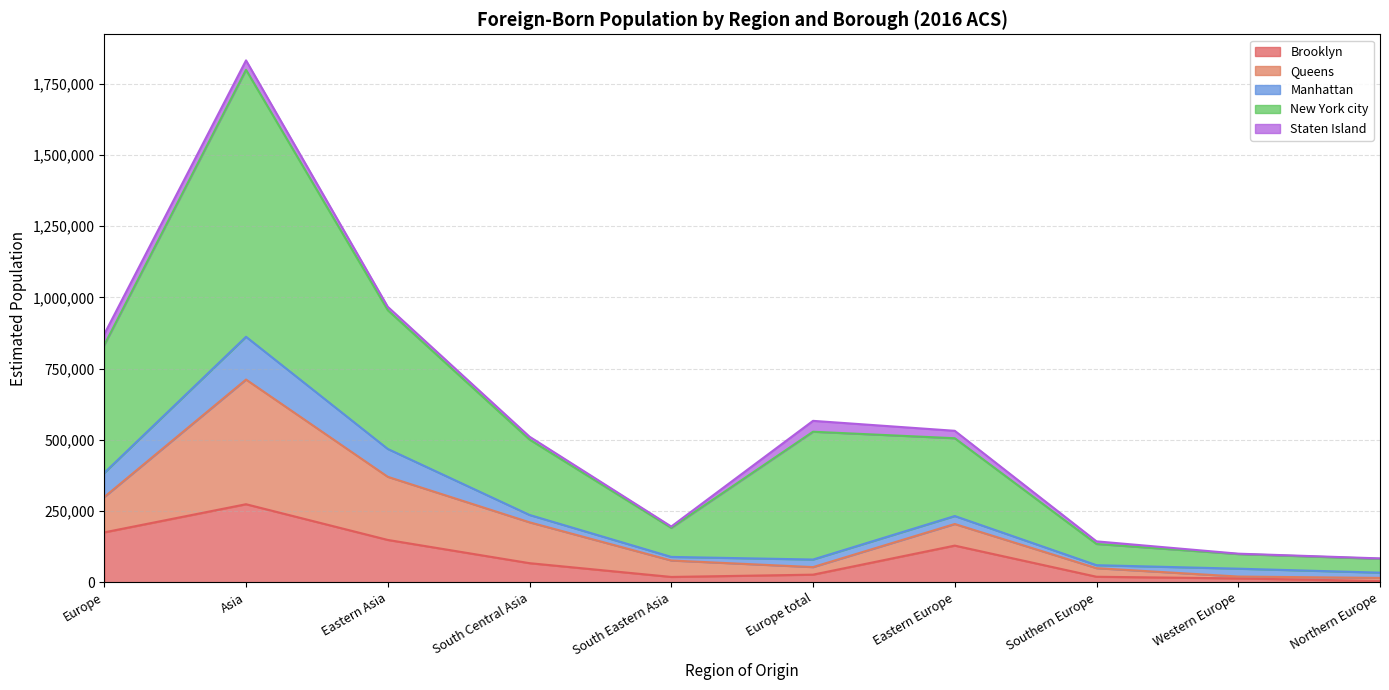

What position from the right is South Eastern Asia?

6